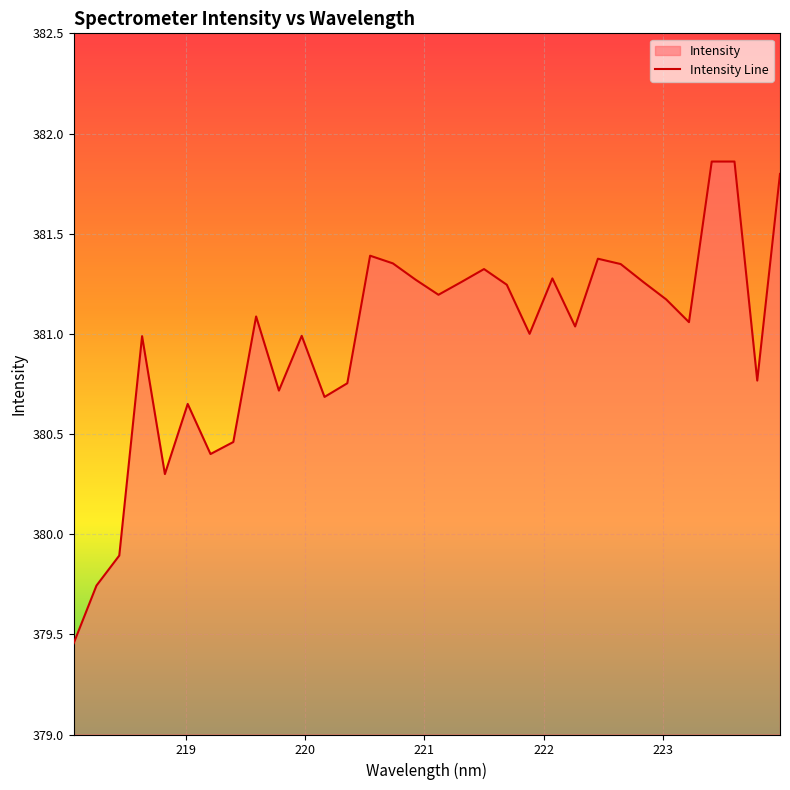

Does the chart display data point markers on the line(s)?

No